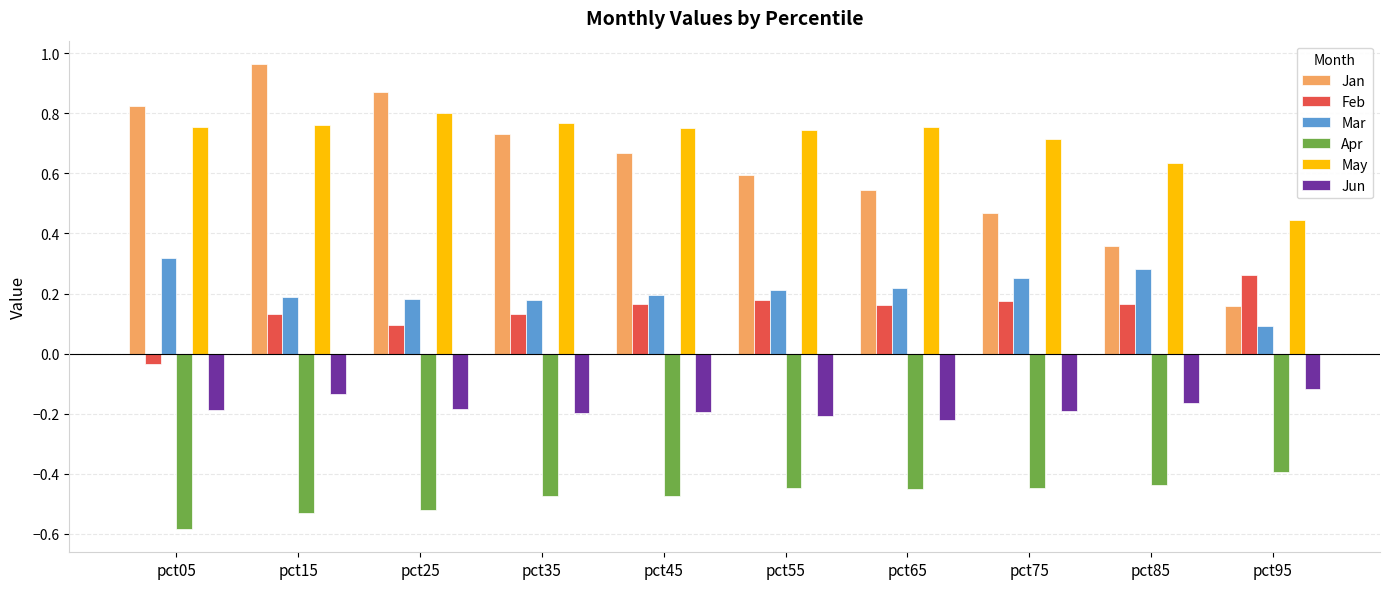

True or false: Feb has a value of 0.1 at pct35.

True